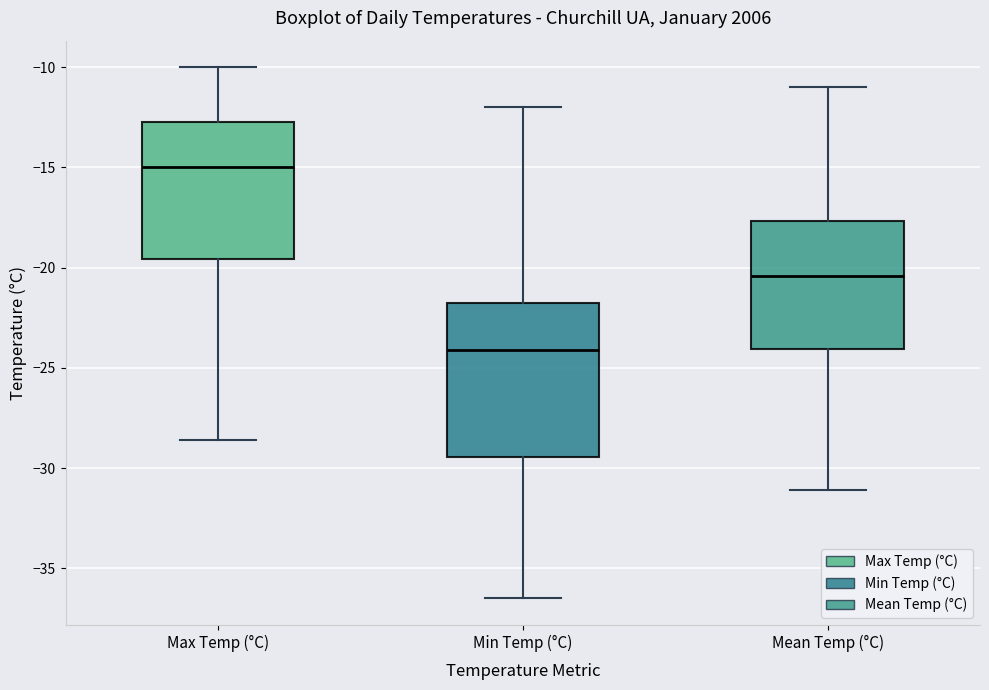

Reading left to right, read every box against the y-axis: the position of its median line, the range the box covers, and the ends of its whiskers. The values are not printed on the chart, so give them approximately, as read against the axis.

Max Temp (°C): median -15.0, box -19.5 to -12.5, whiskers -28.5 to -10.0
Min Temp (°C): median -24.0, box -29.5 to -21.5, whiskers -36.5 to -12.0
Mean Temp (°C): median -20.5, box -24.0 to -17.5, whiskers -31.0 to -11.0